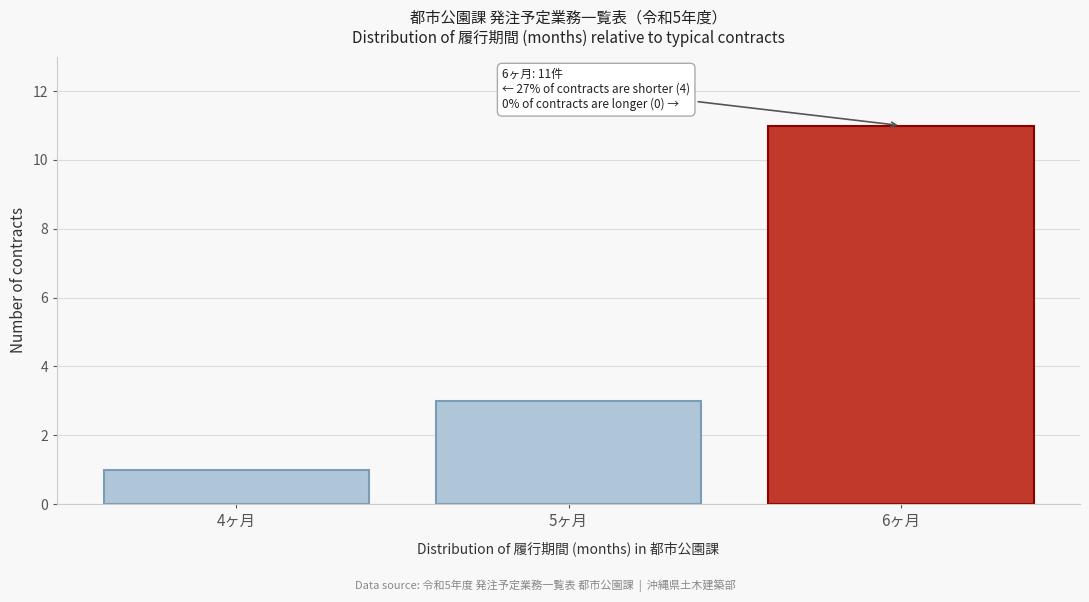

Reading left to right, list all the values displayed in this chart.

1	3	11